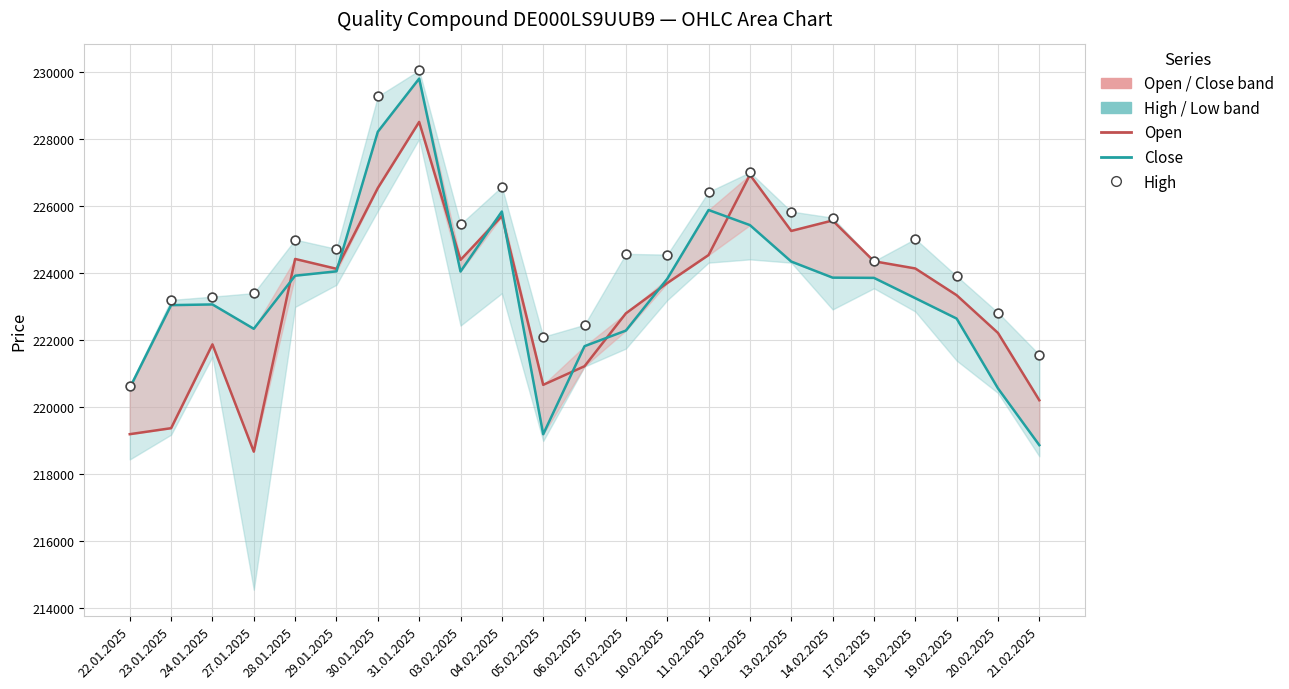

At how many categories does at least one series exceed 228950?

2